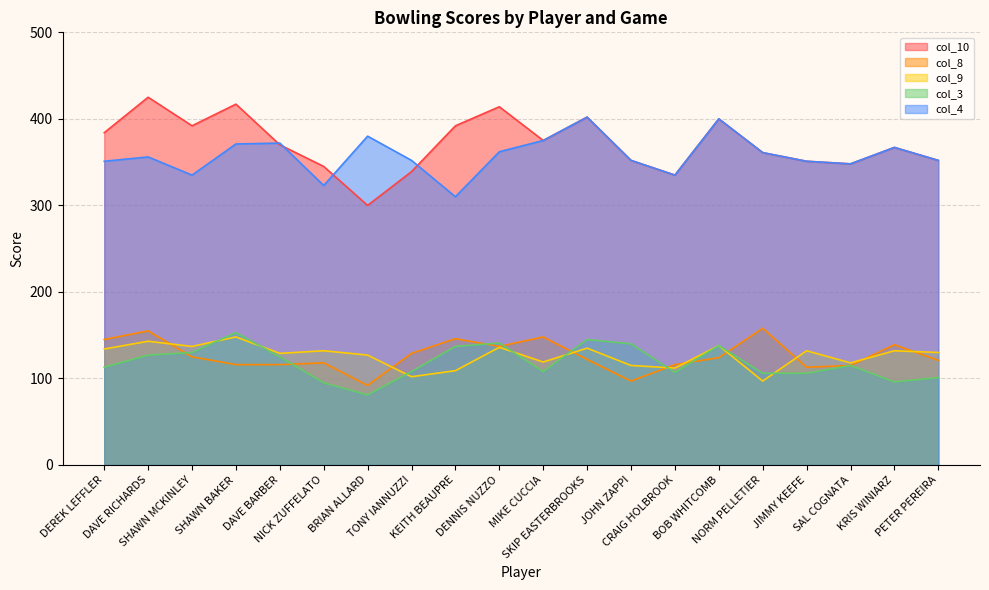

How many lines are shown in the chart?

5